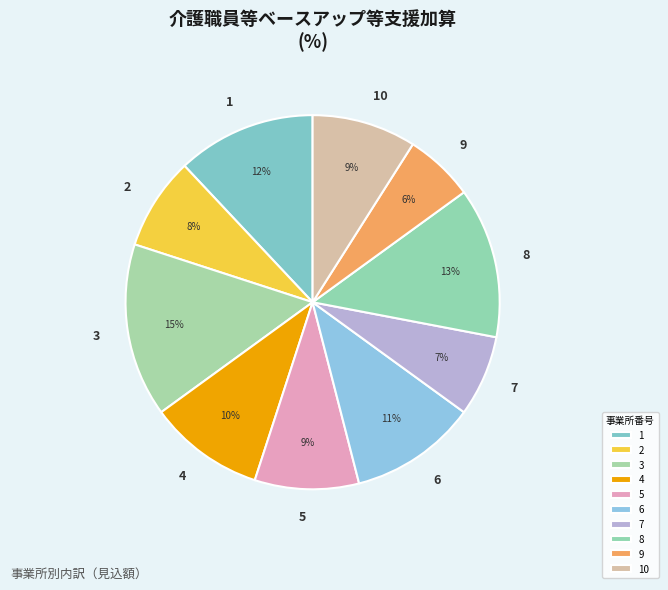

Count the number of slices in the pie.

10